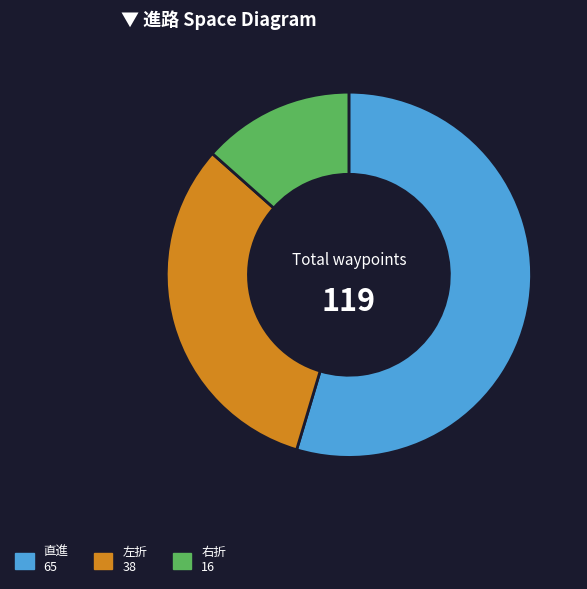

What is the ratio of the value at 直進 to the value at 右折?

4.1